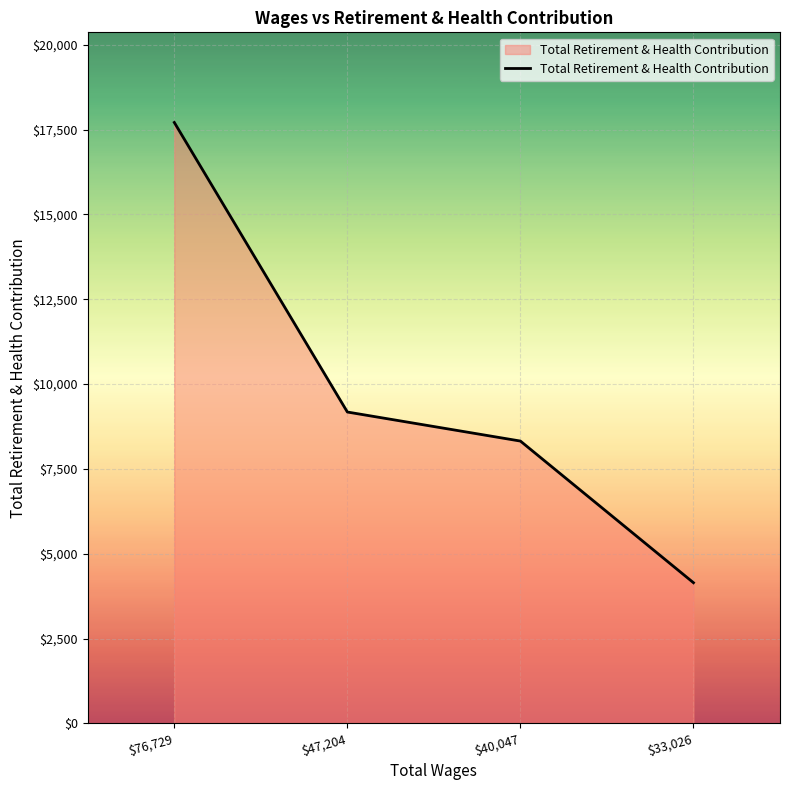

Reading right to left, transcribe all the data shown in this chart.

4146	8321	9177	17711